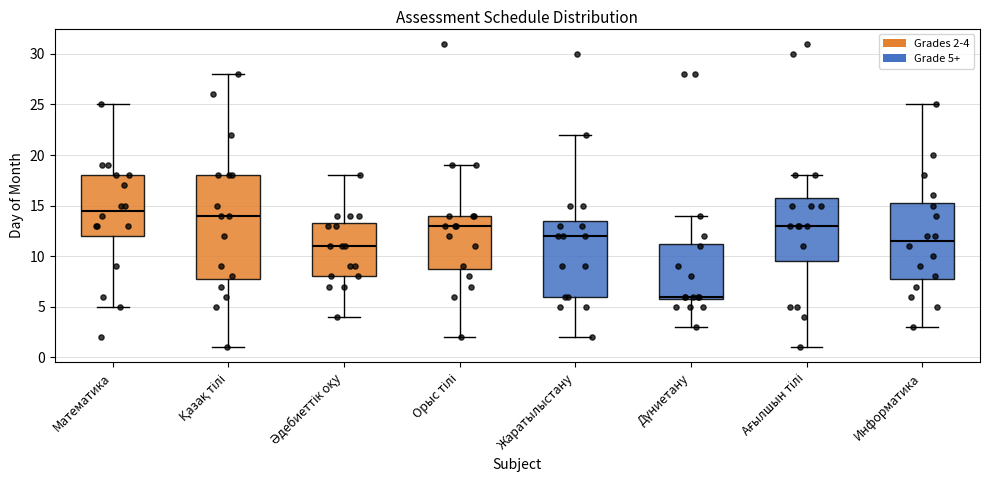

Which box is the tallest, from its lower edge to its upper edge?

Қазақ тілі